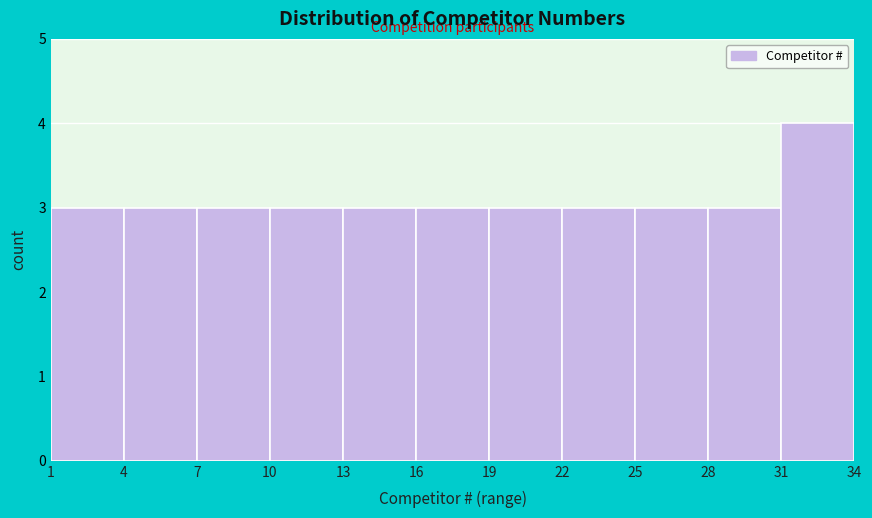

Reading left to right, list every bar in this chart as the range it spans on the x-axis followed by its height. The values are not printed on the chart, so give them approximately, as read against the axis.

1 to 4: 3
4 to 7: 3
7 to 10: 3
10 to 13: 3
13 to 16: 3
16 to 19: 3
19 to 22: 3
22 to 25: 3
25 to 28: 3
28 to 31: 3
31 to 34: 4